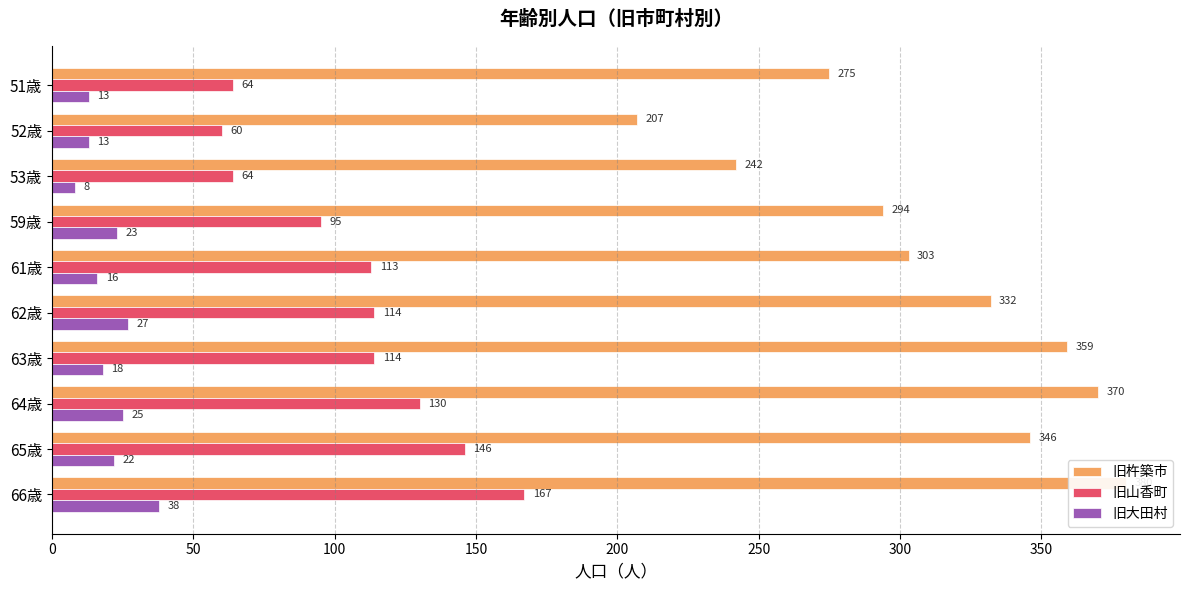

Count the number of data series in this chart.

3